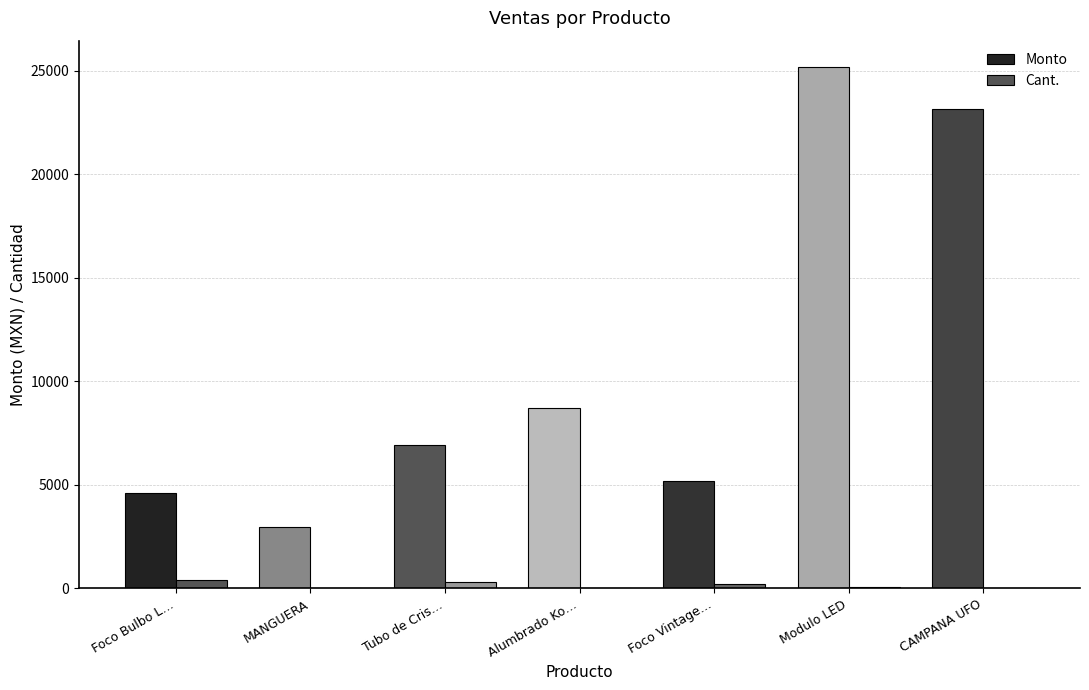

What position from the right is Alumbrado Ko…?

4